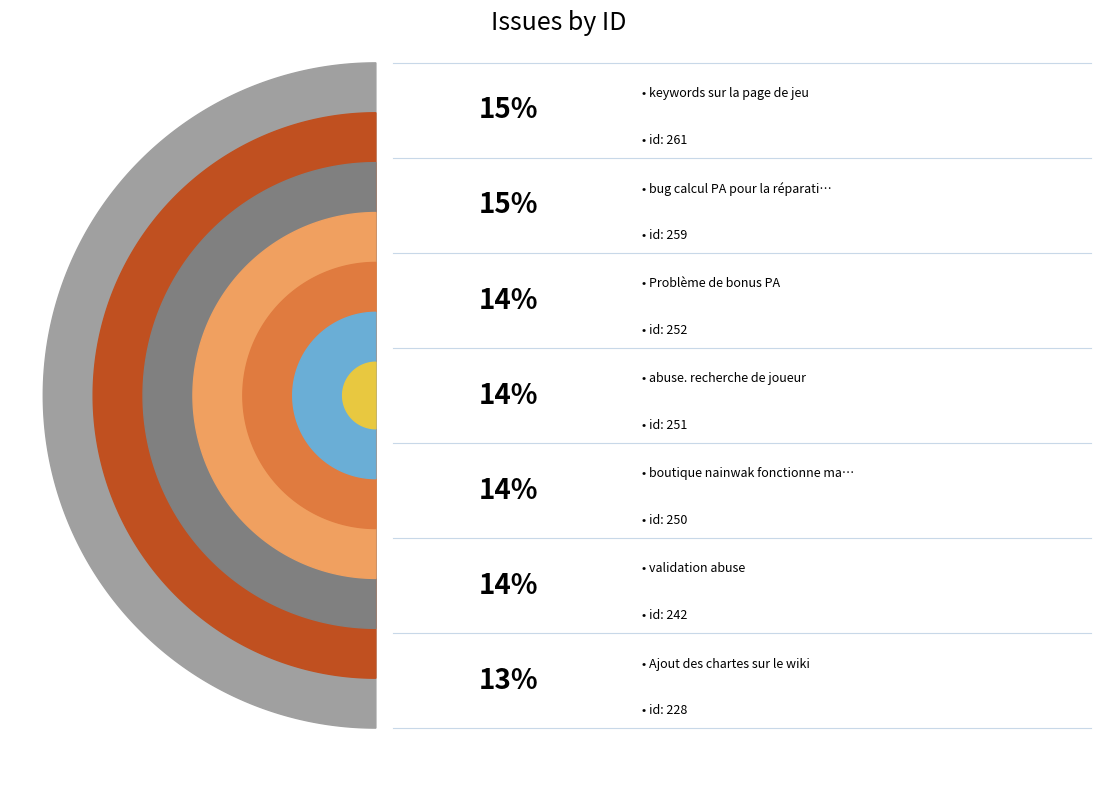

What is the ratio of the value at bug calcul PA pour la réparation to the value at abuse. recherche de joueur?

1.0